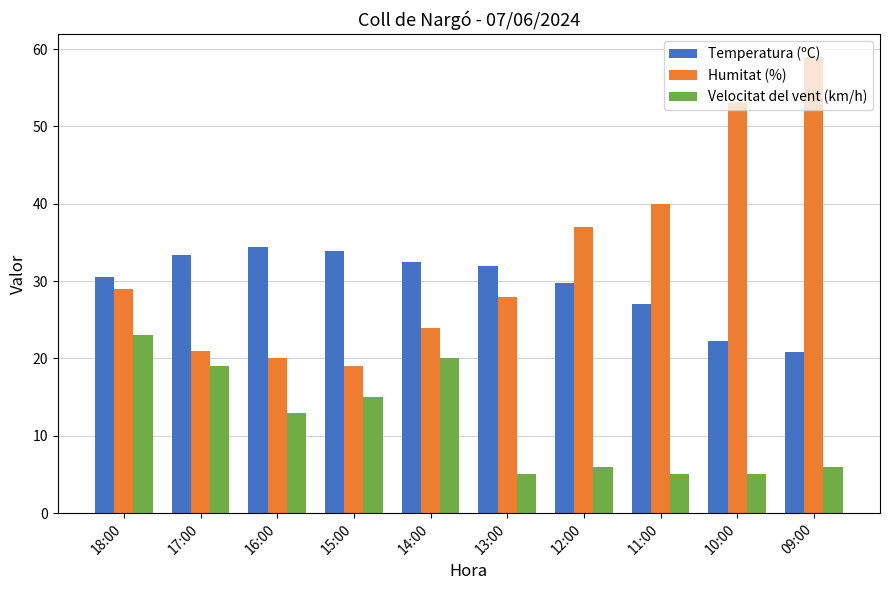

What is the difference between the maximum and minimum values in the Velocitat del vent (km/h) series?

18.0